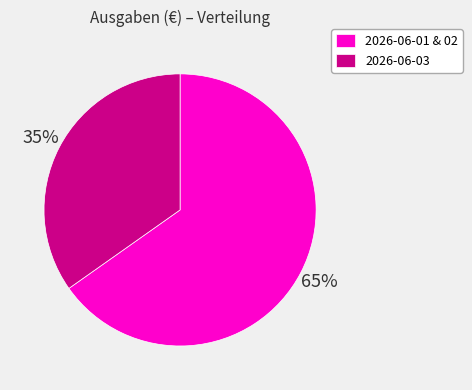

Is it true that 2026-06-01 & 02 is 70% of the pie?

False